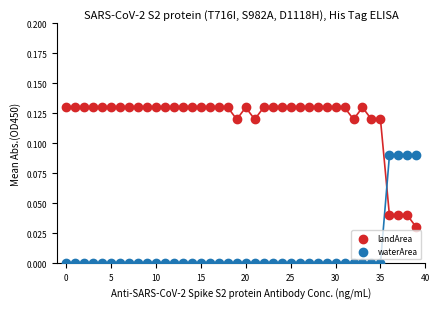

Which series reaches the maximum Y coordinate?

landArea